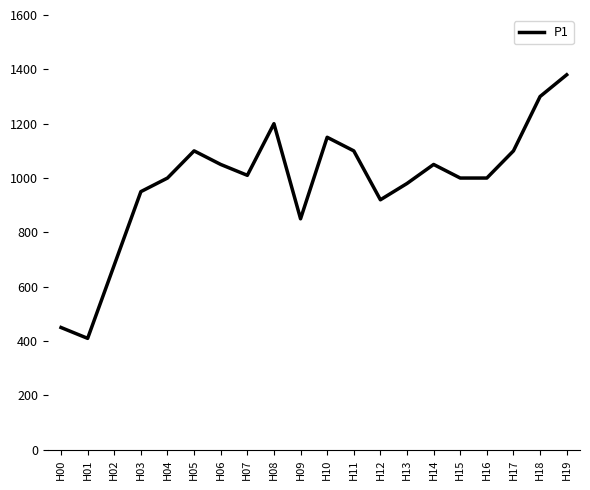

Which has a higher value, H09 or H14?

H14